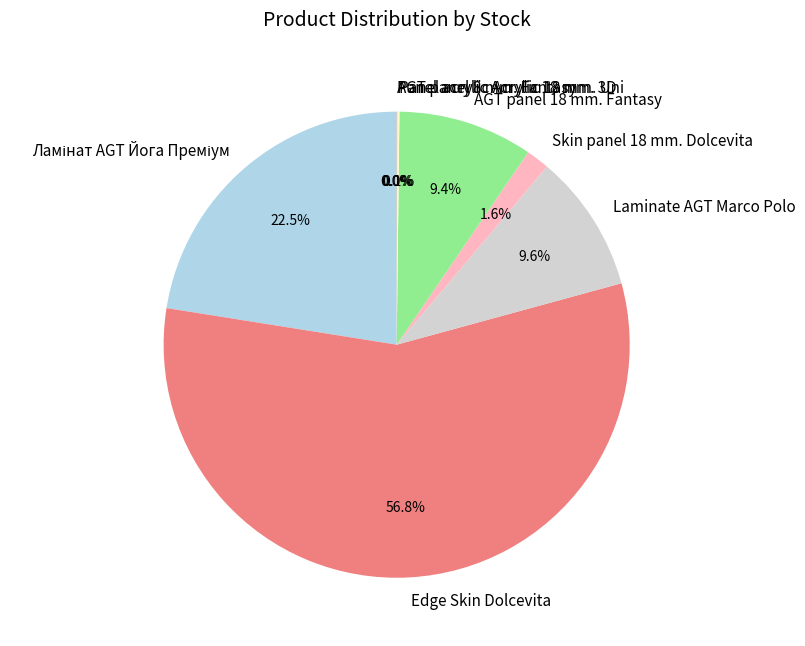

What percentage is NOT represented by Laminate AGT Marco Polo?

90.4%